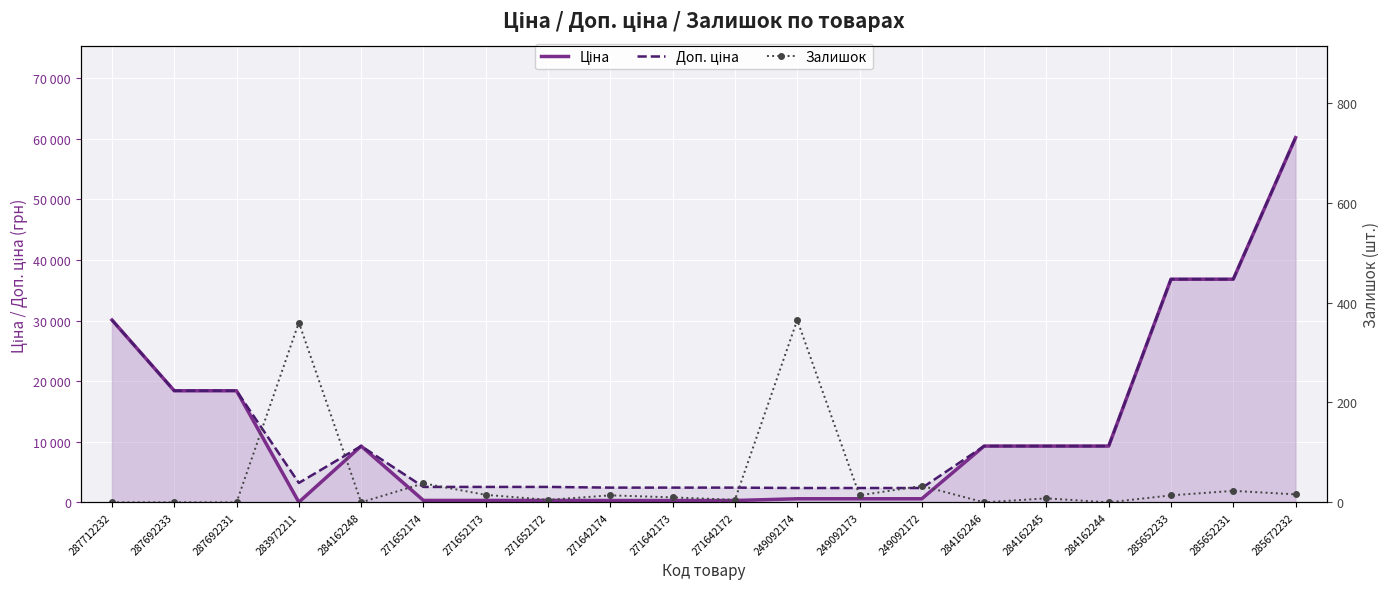

Is the value of Ціна at 271642173 greater than the value of Залишок at 271652172?

Yes